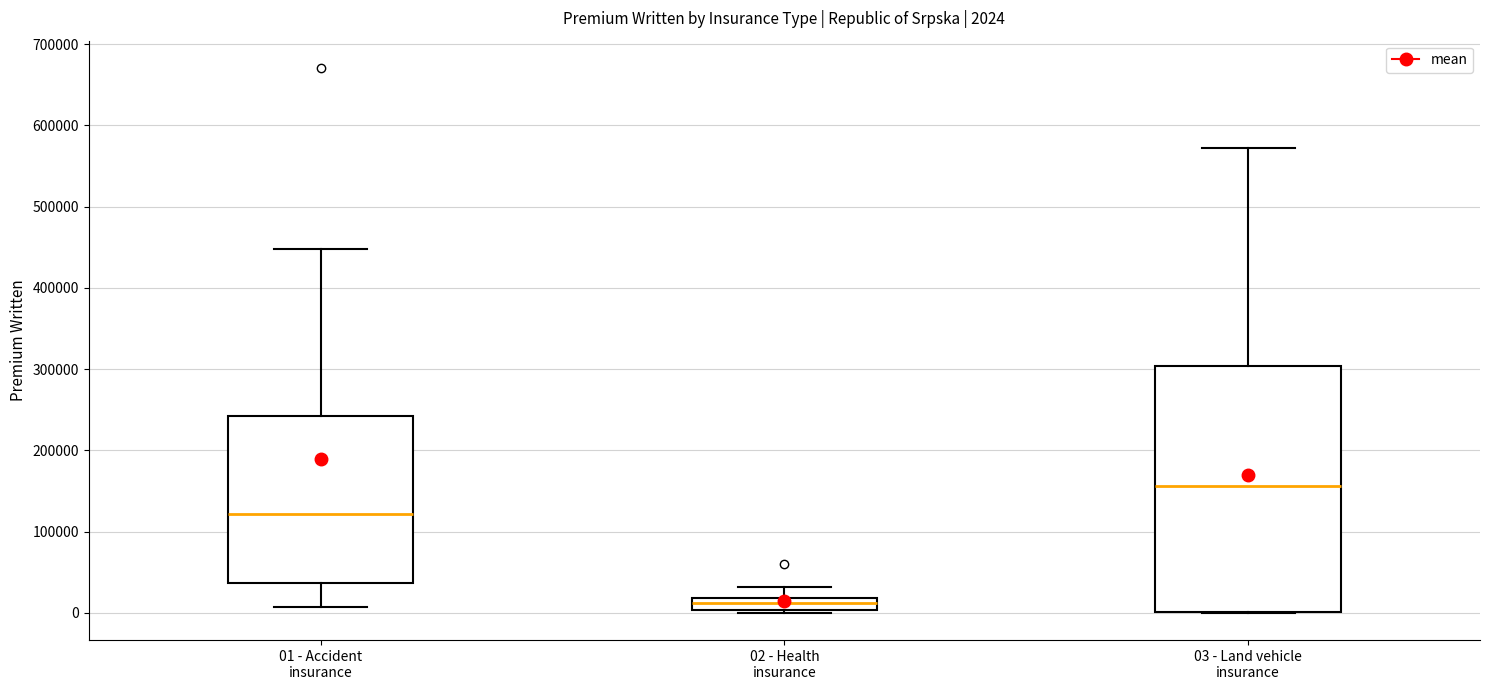

Which box is the tallest, from its lower edge to its upper edge?

03 - Land vehicle insurance